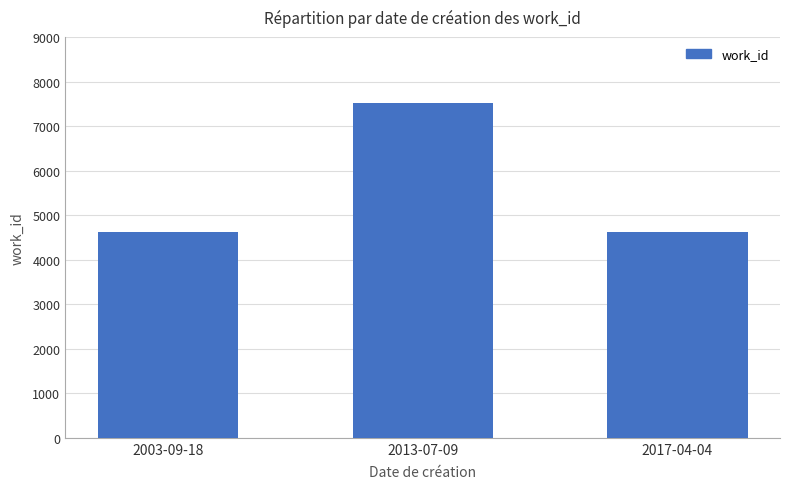

How many data points does each series have?

3